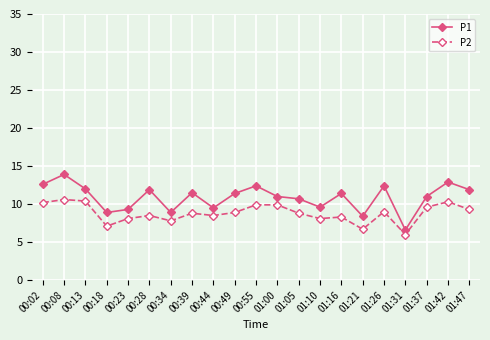

List the series in order of their peak value, lowest first.

P2, P1